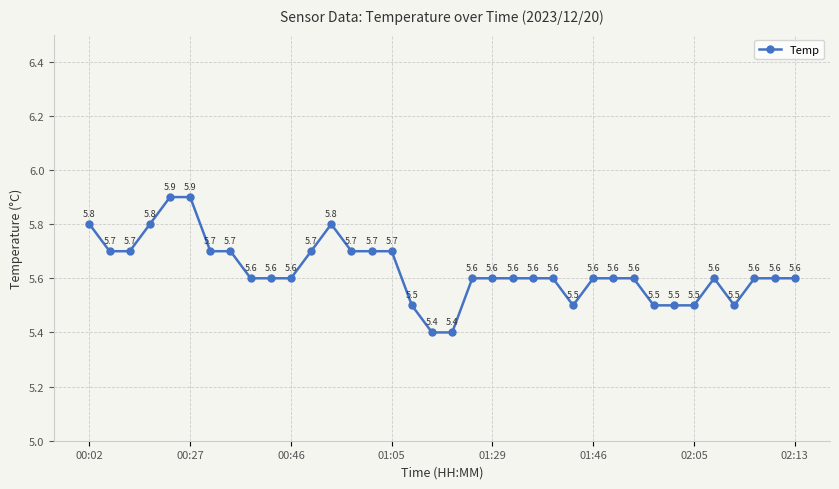

Count the values in the range 5 to 6.

36